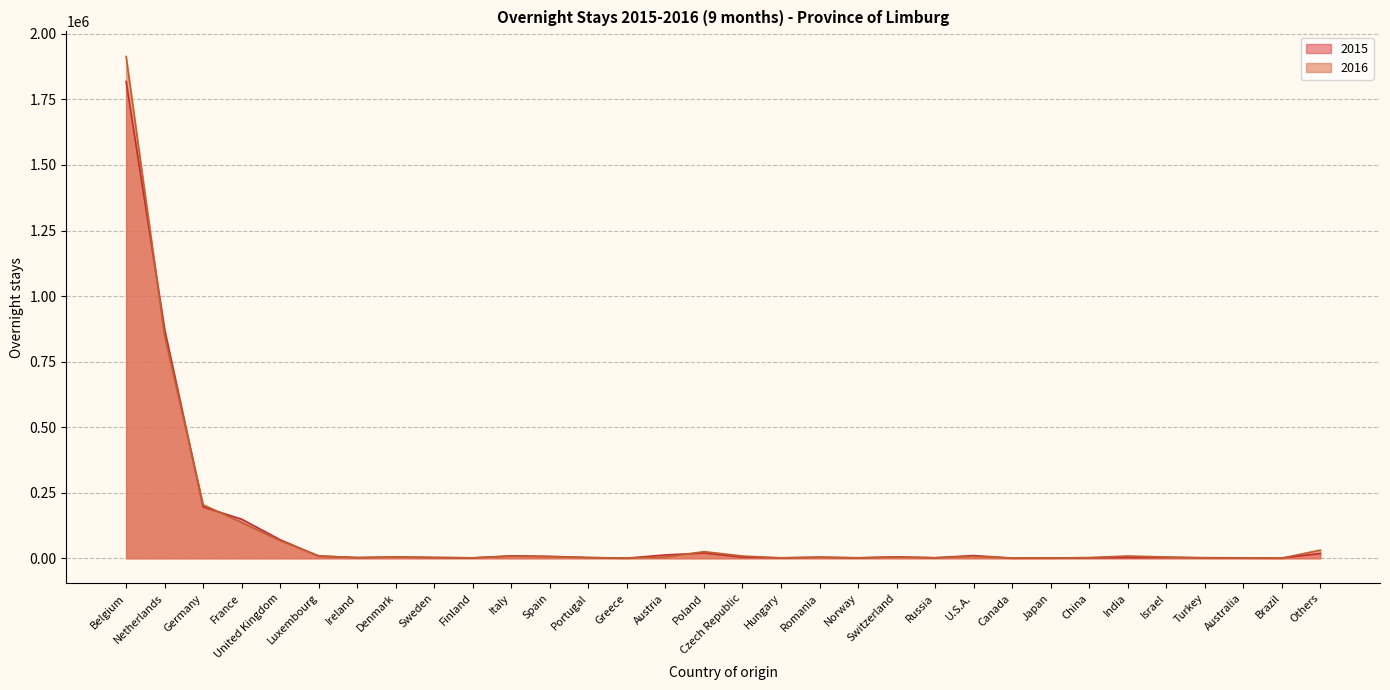

What is the difference between the second highest and second lowest values in the 2016 series?

846940